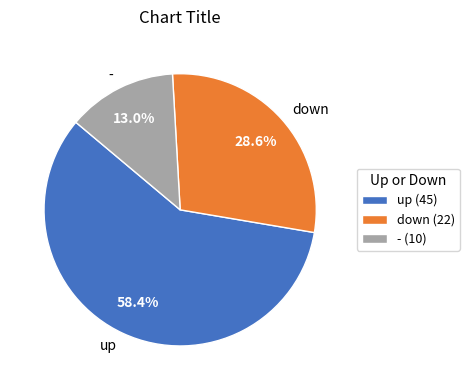

Which slice is the largest?

up